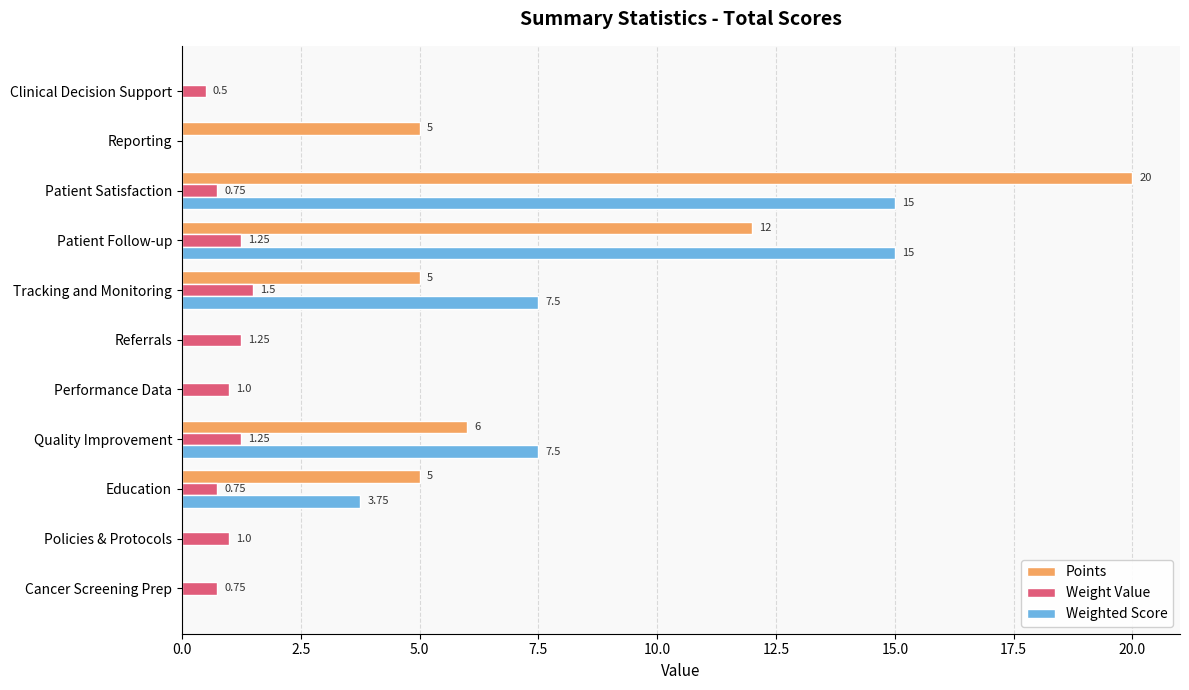

Between Policies & Protocols and Quality Improvement, which series saw the biggest shift?

Weighted Score